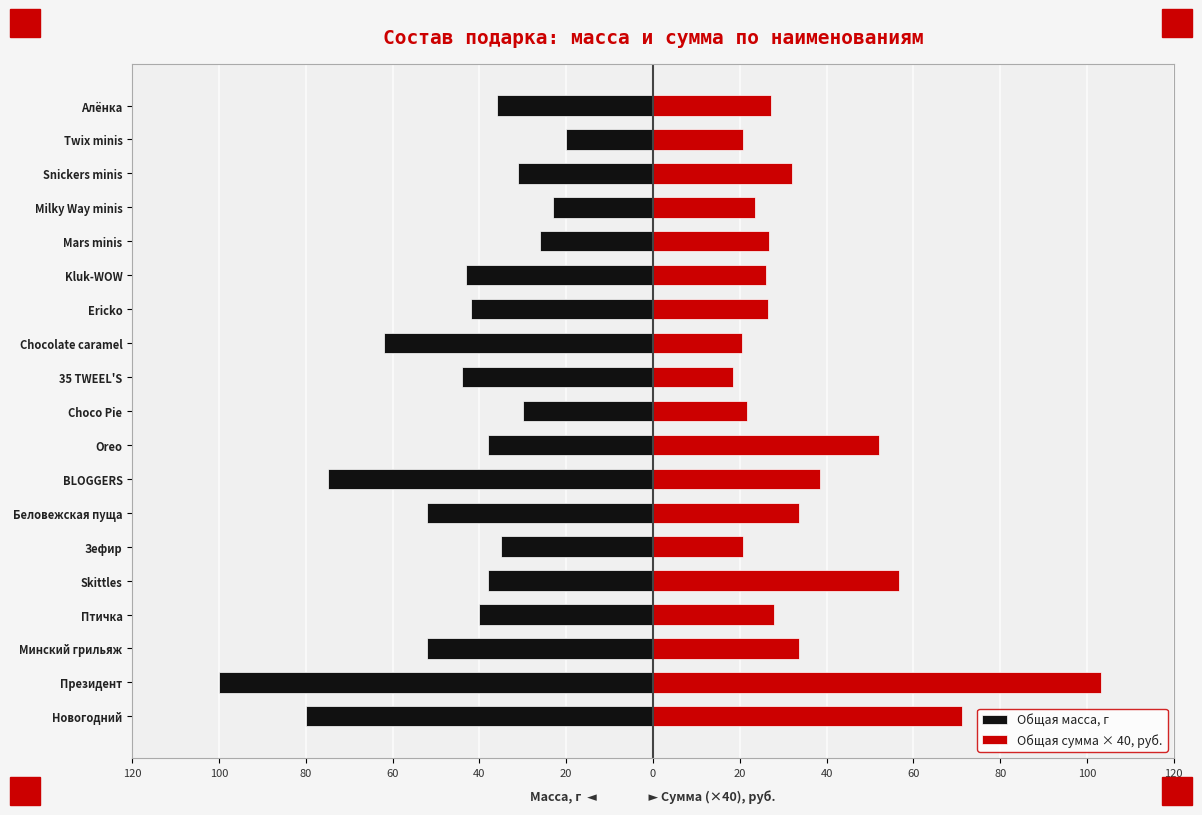

What is the difference between the highest and lowest values at 80?

85.6